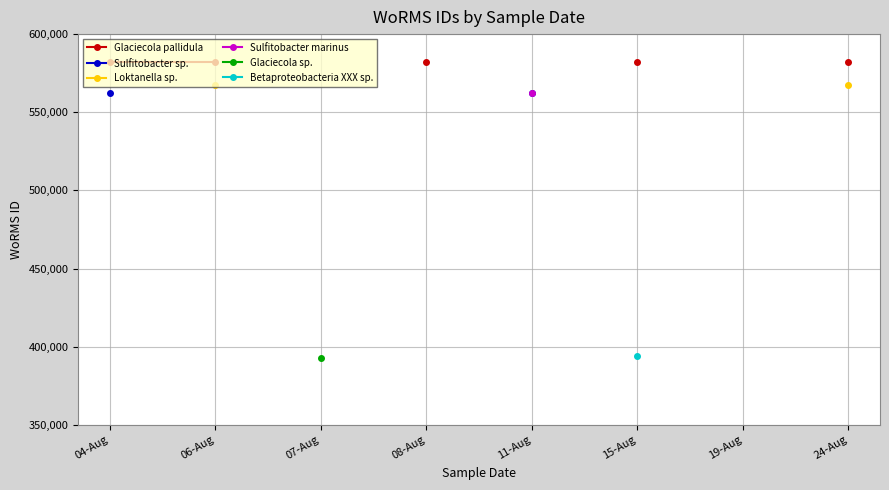

True or false: Loktanella sp. and Betaproteobacteria XXX sp. cross at least once.

False